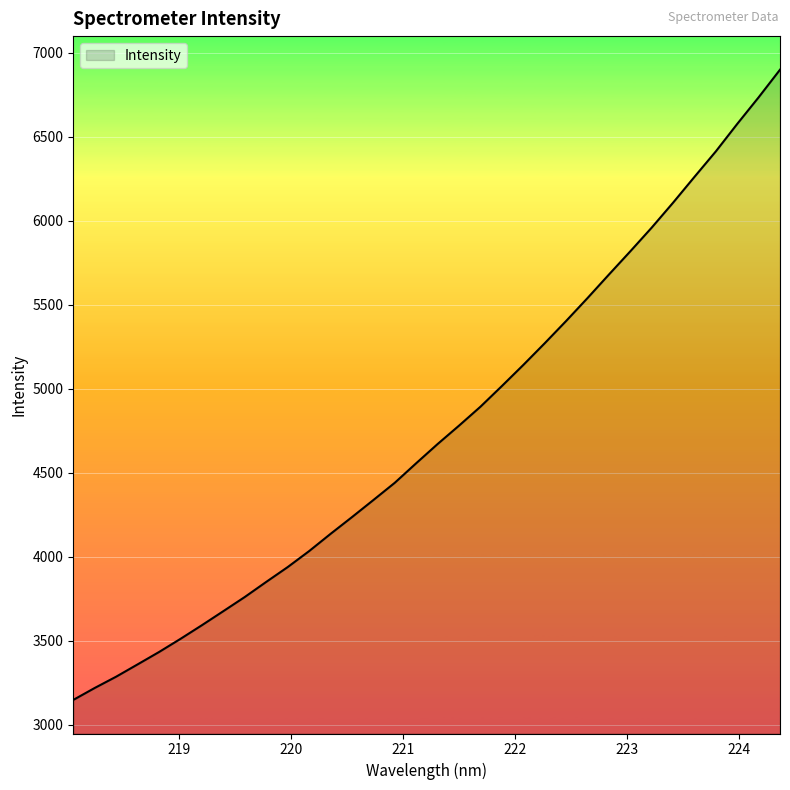

Does the chart have visible grid lines?

Yes